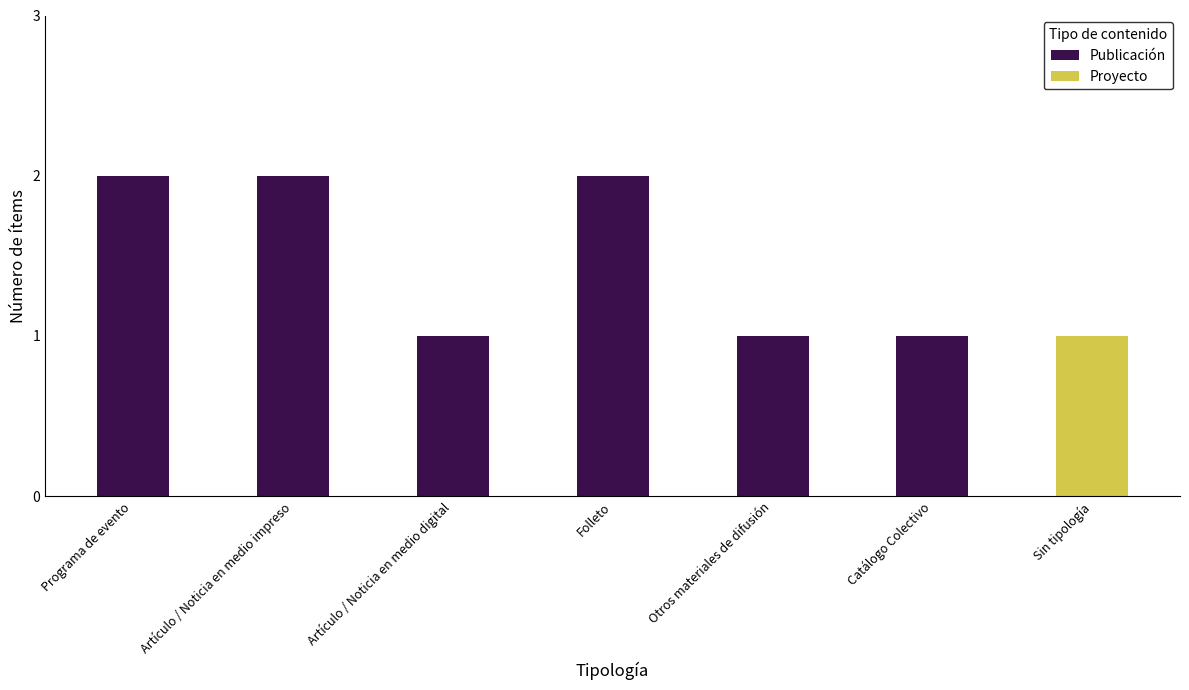

Is it true that Publicación equals 1 at Artículo / Noticia en medio digital?

True